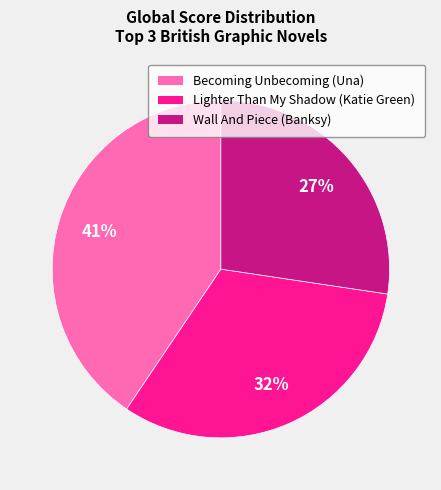

Which has a higher value, Becoming Unbecoming (Una) or Lighter Than My Shadow (Katie Green)?

Becoming Unbecoming (Una)